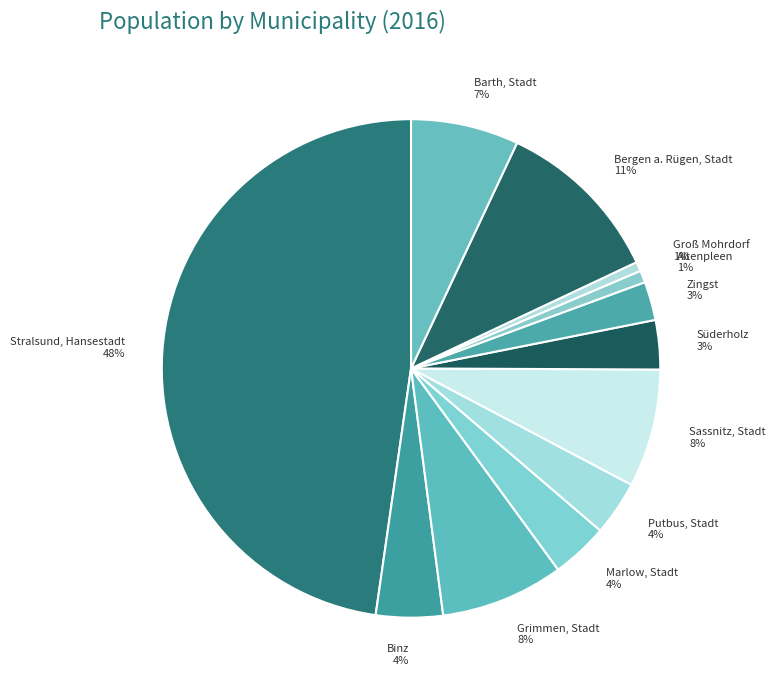

Which slice is the largest?

Stralsund, Hansestadt